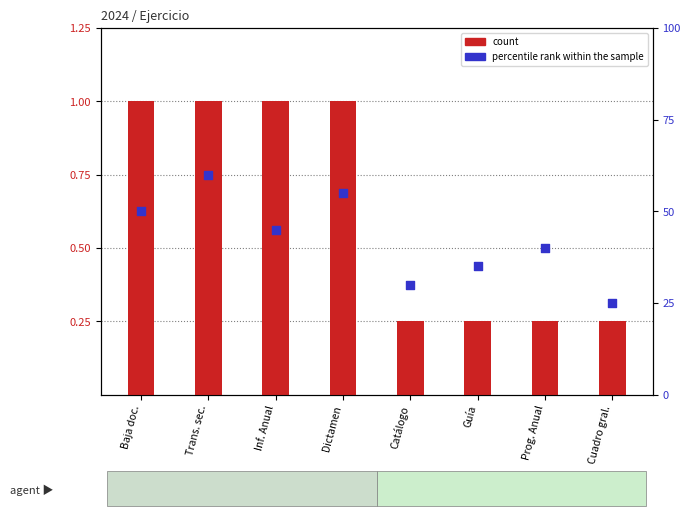

Which series contains the highest Y value?

count